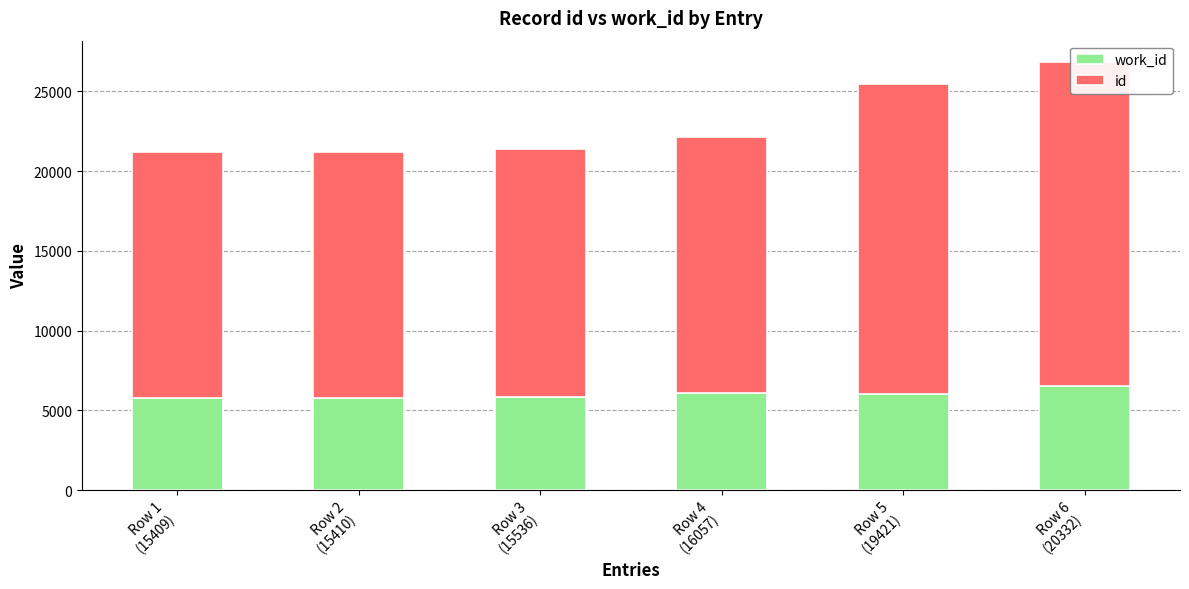

What is the value of the work_id bar at the 1st from the left?

5775